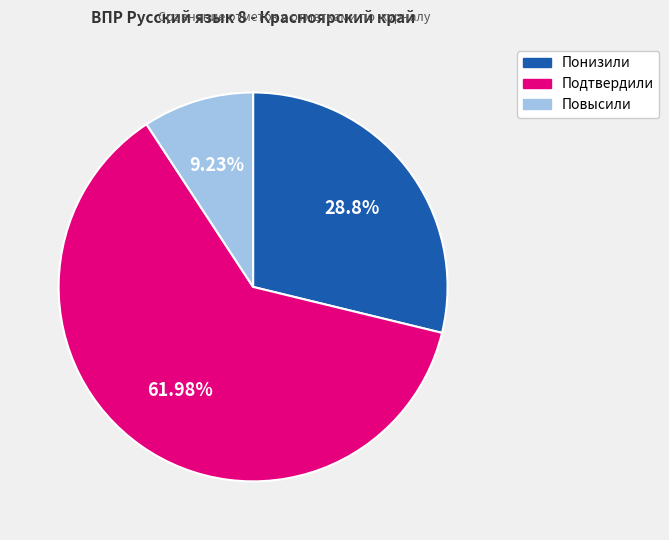

What is the total percentage of Подтвердили and Повысили?

71.2%